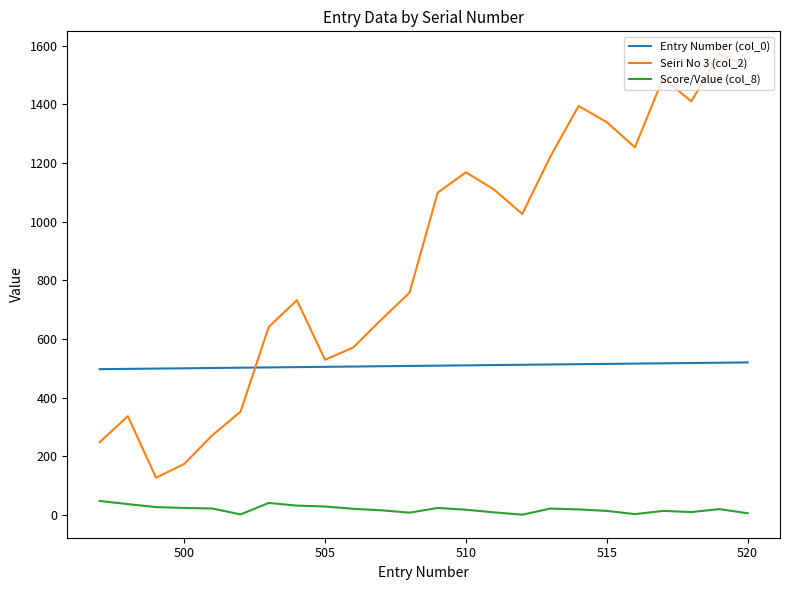

At how many categories does at least one series exceed 1551?

1